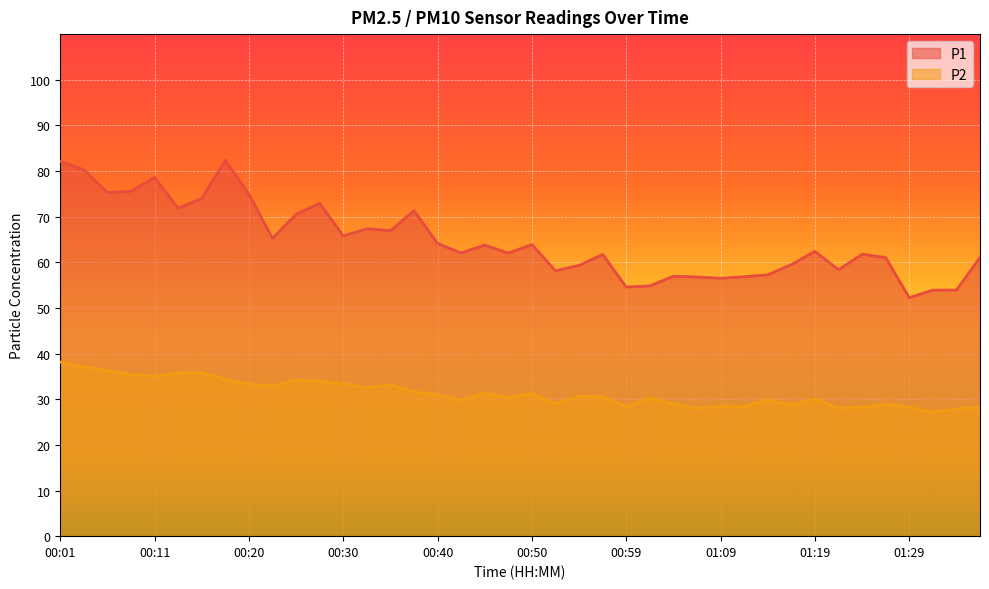

True or false: P2 and P1 intersect in this chart.

False